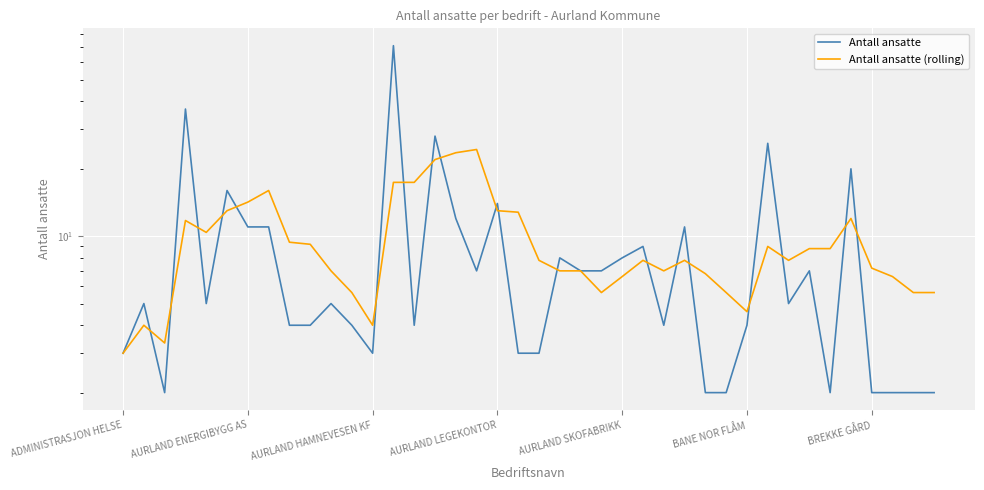

What is the smallest value displayed?

2.0